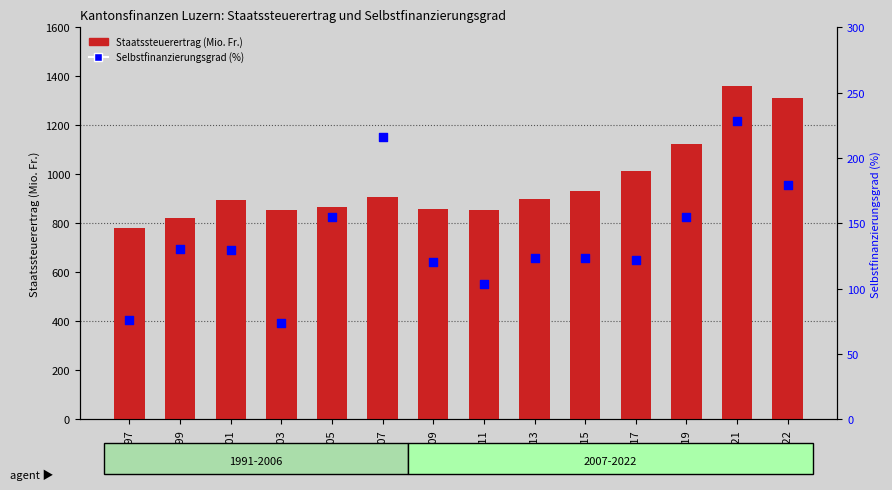

Which series reaches the maximum Y coordinate?

Staatssteuerertrag (Mio. Fr.)